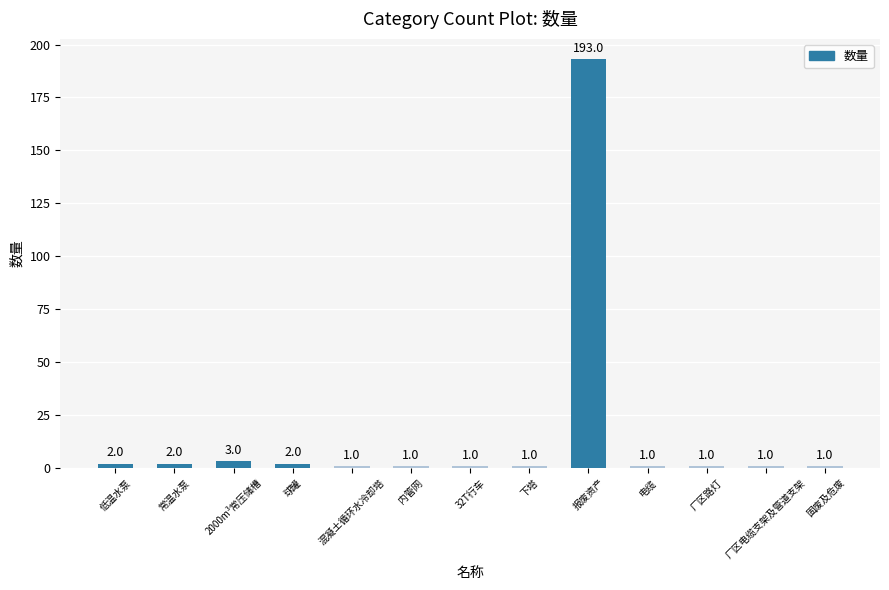

Reading left to right, what are all the values shown in this chart?

低温水泵=2	常温水泵=2	2000m³常压储槽=3	球罐=2	混凝土循环水冷却塔=1	内管网=1	32T行车=1	下塔=1	报废资产=193	电缆=1	厂区路灯=1	厂区电缆支架及管道支架=1	固废及危废=1